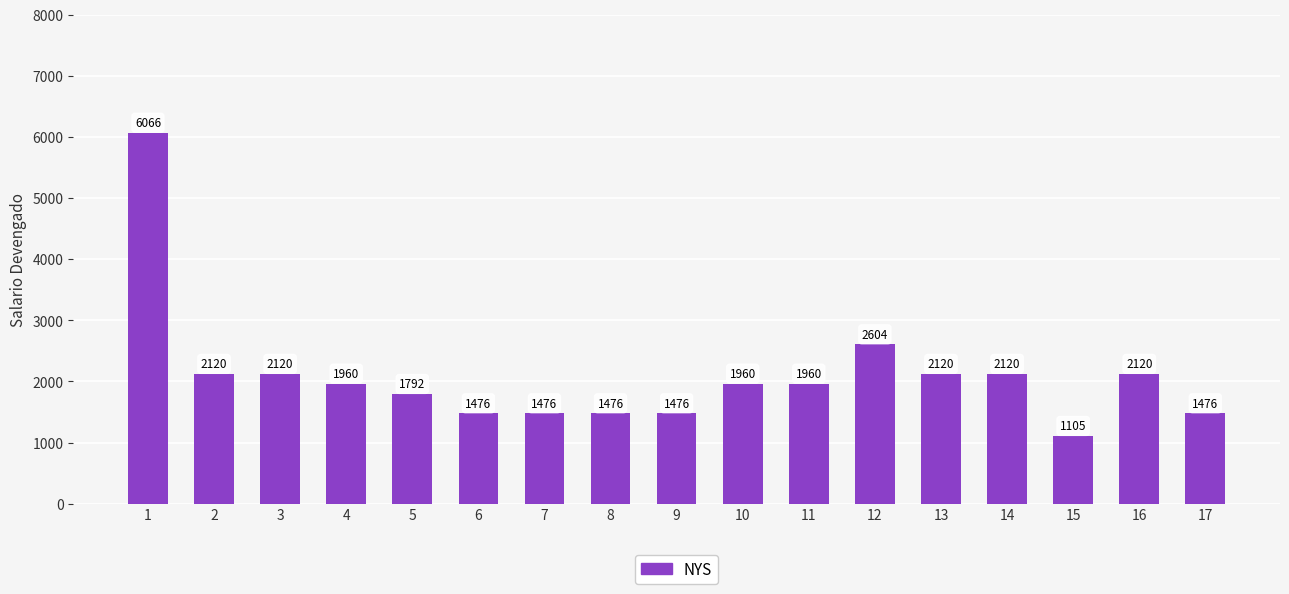

What is the ratio of the value at 12 to the value at 17?

1.8